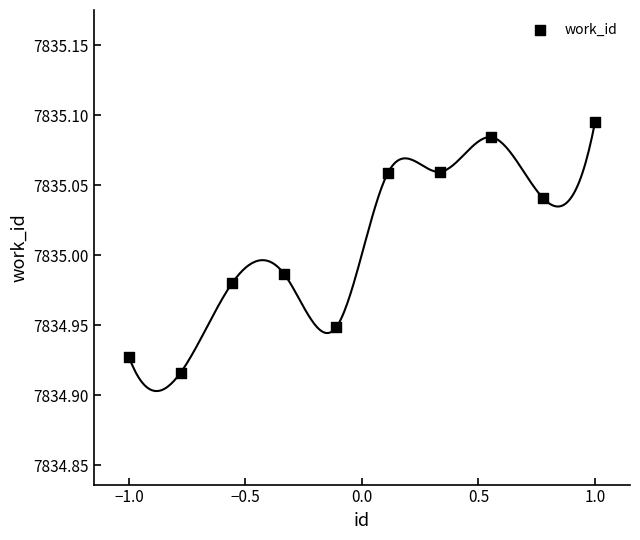

What is the range of X values (max minus min)?

2.0